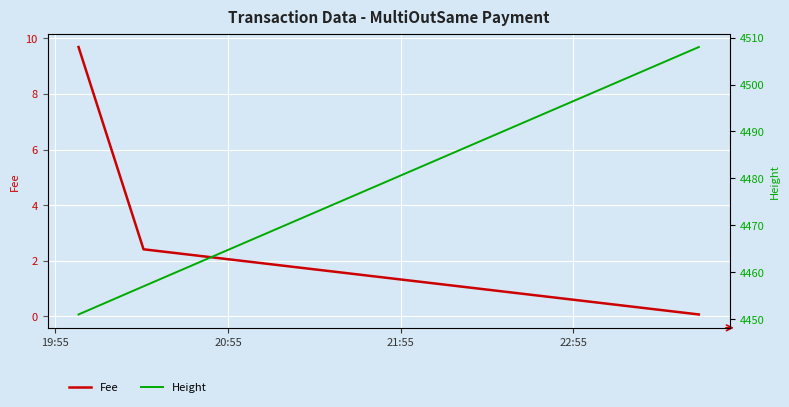

What is the label of the 1st point from the left?

19:55